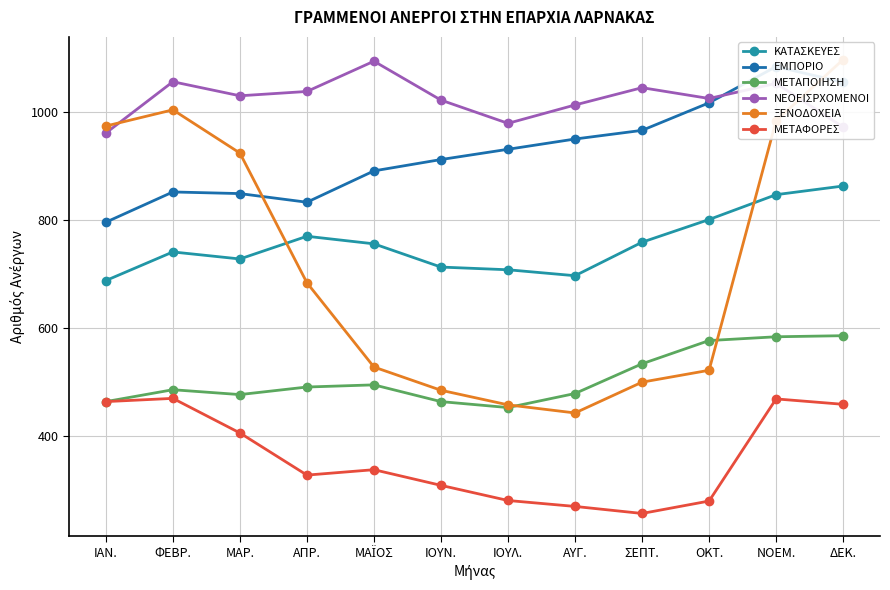

Rank the series by their maximum value, from lowest to highest.

ΜΕΤΑΦΟΡΕΣ, ΜΕΤΑΠΟΙΗΣΗ, ΚΑΤΑΣΚΕΥΕΣ, ΕΜΠΟΡΙΟ, ΝΕΟΕΙΣΡΧΟΜΕΝΟΙ, ΞΕΝΟΔΟΧΕΙΑ